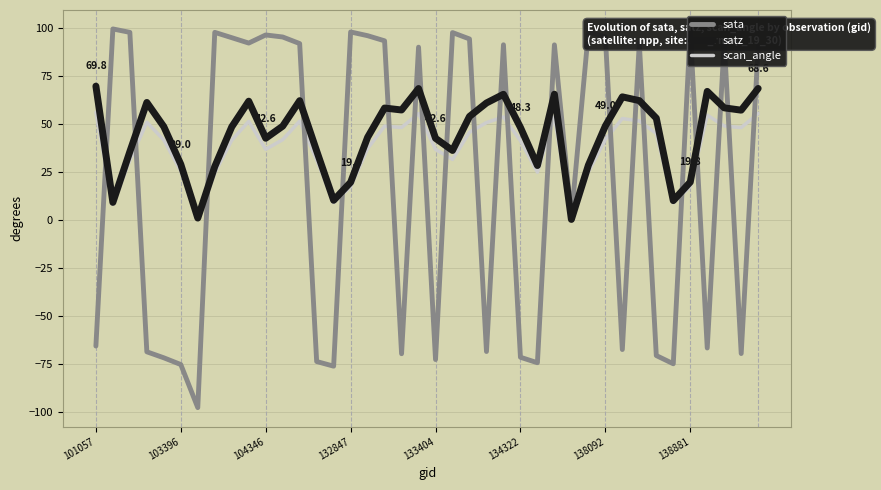

What is the minimum value shown in the chart?

-98.0